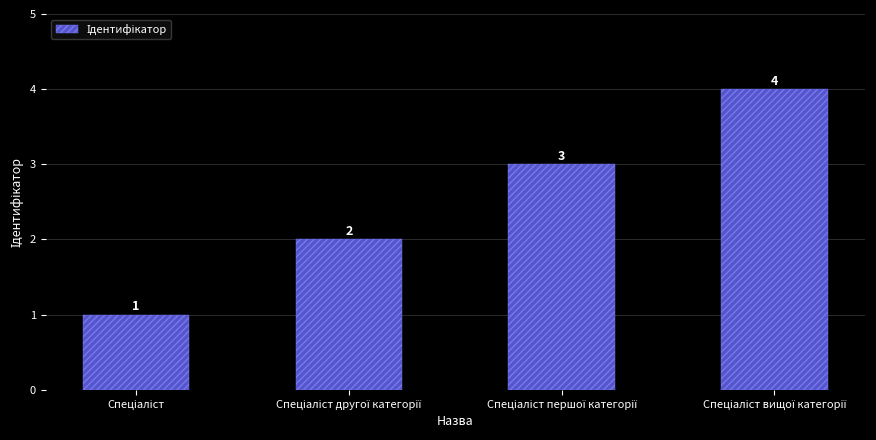

What is the difference between the second highest and minimum values?

2